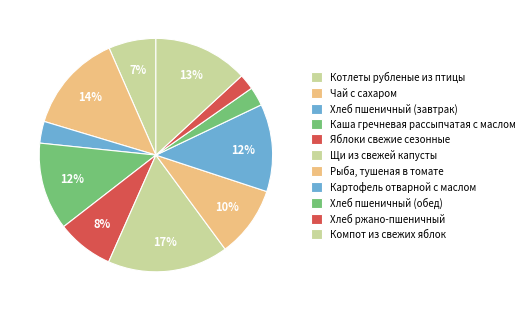

How many segments does this pie chart have?

11